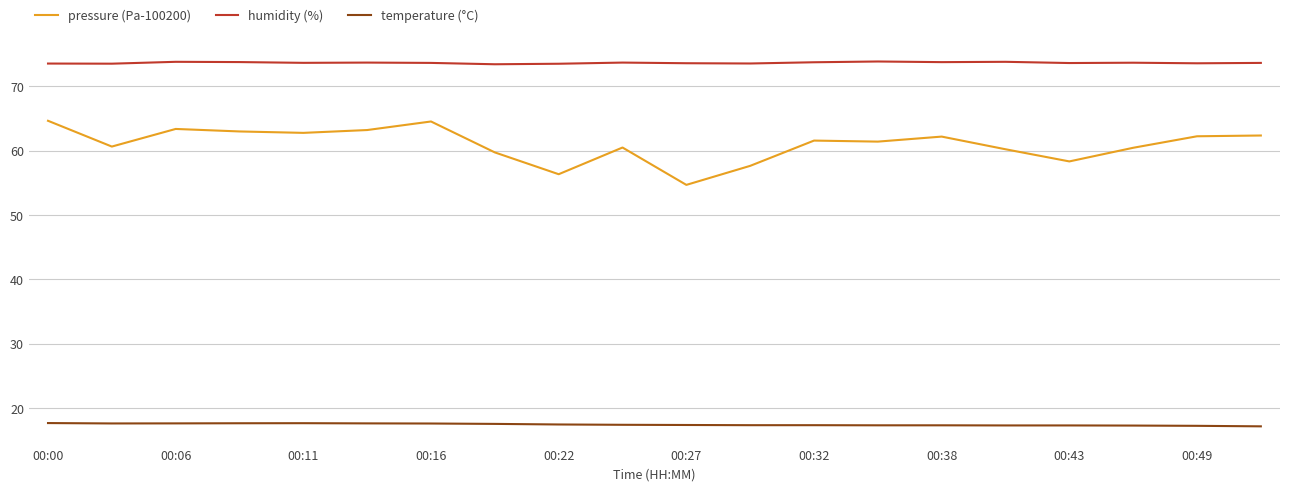

What is the difference between the maximum and minimum values in the pressure (Pa-100200) series?

10.0